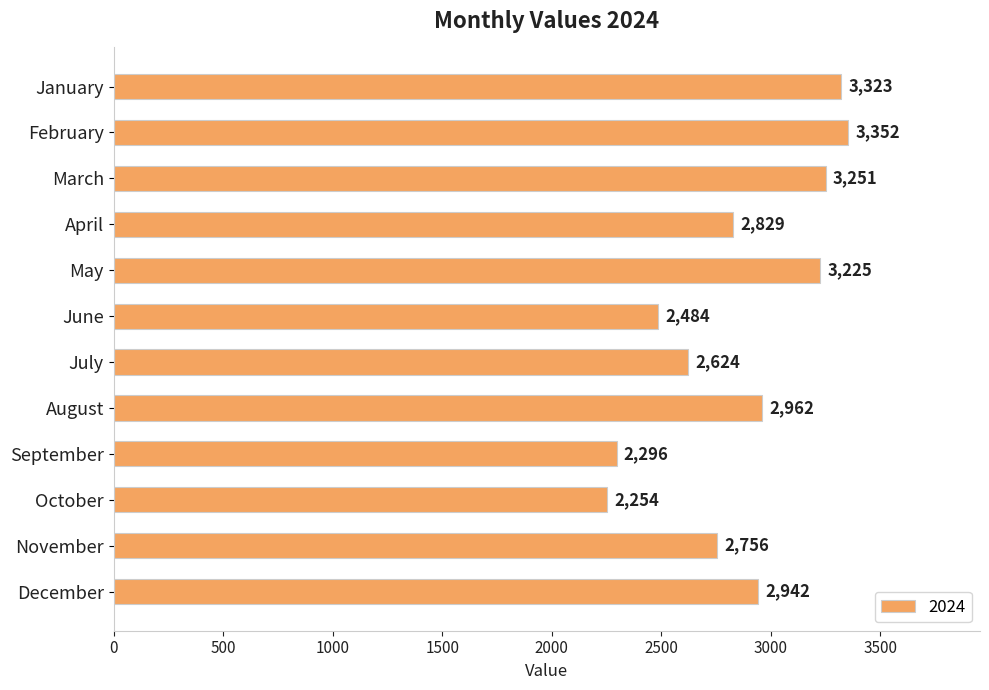

What is the average value?

2858